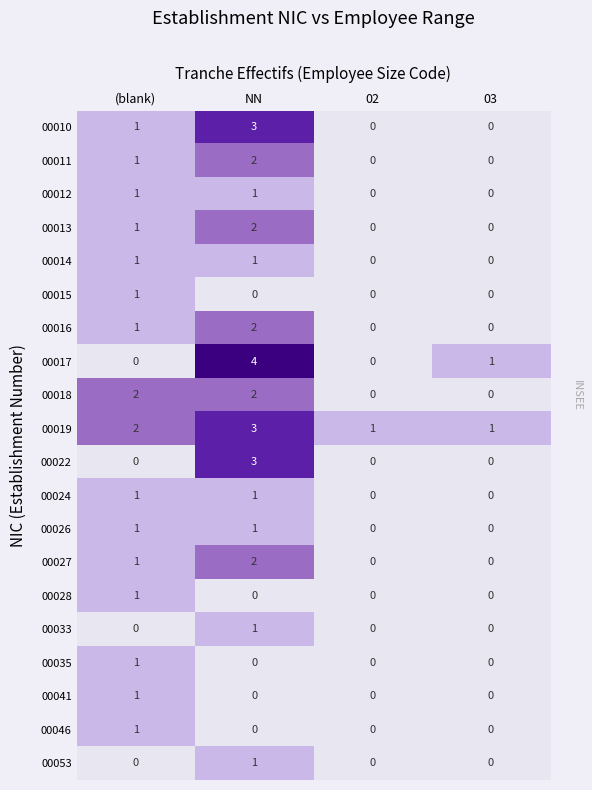

How many 00011 values are between 0 and 2?

4